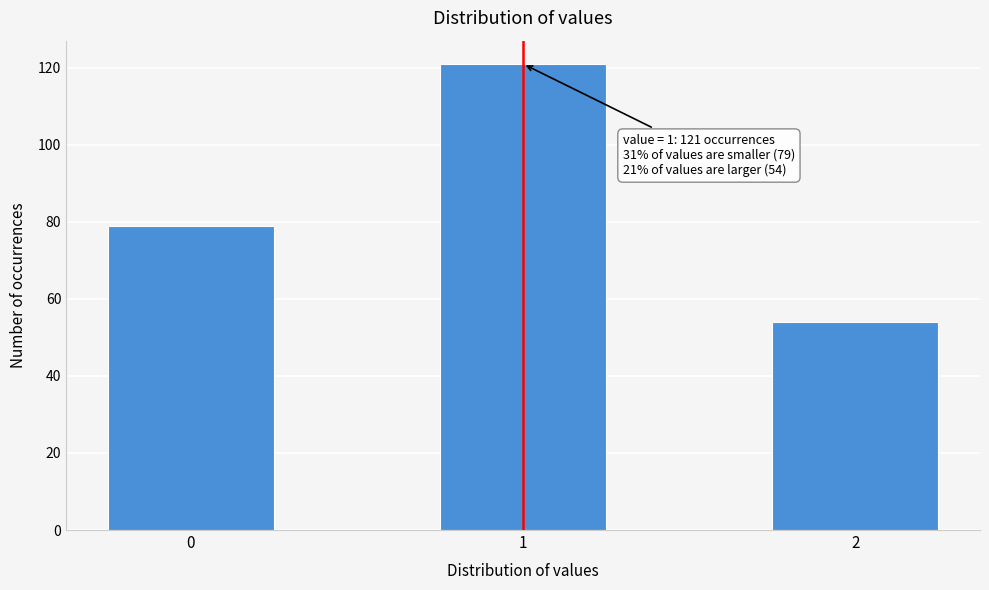

Reading left to right, transcribe all the data shown in this chart.

0=79	1=121	2=54